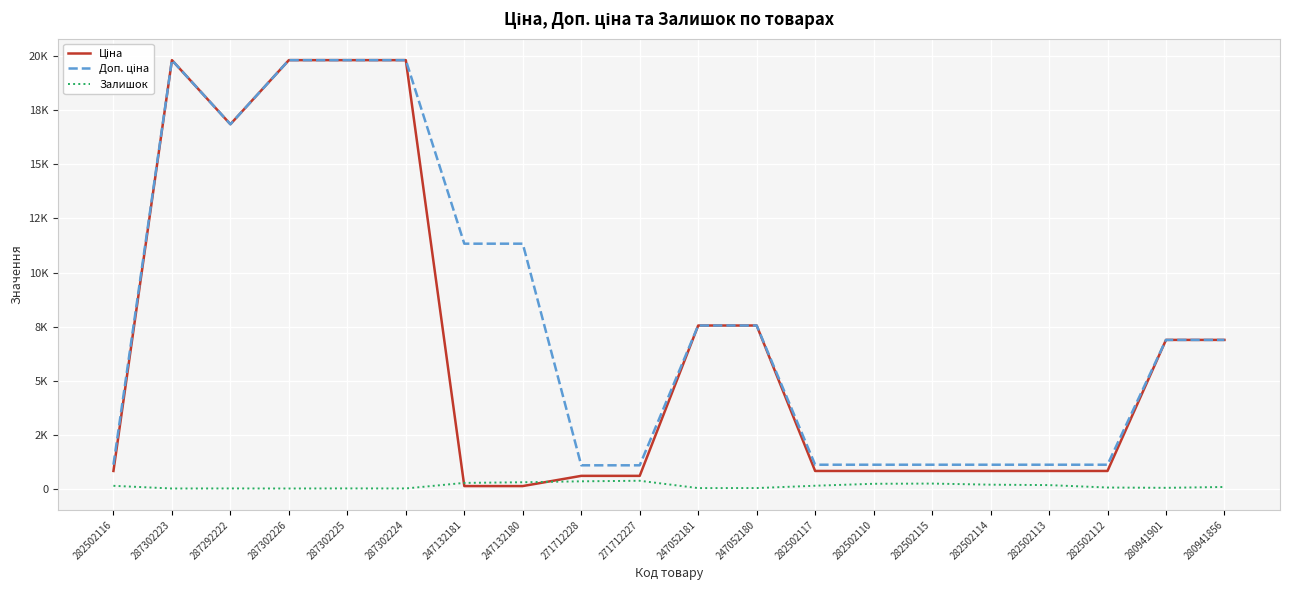

Is the value of Доп. ціна at 287302226 greater than the value of Залишок at 282502117?

Yes